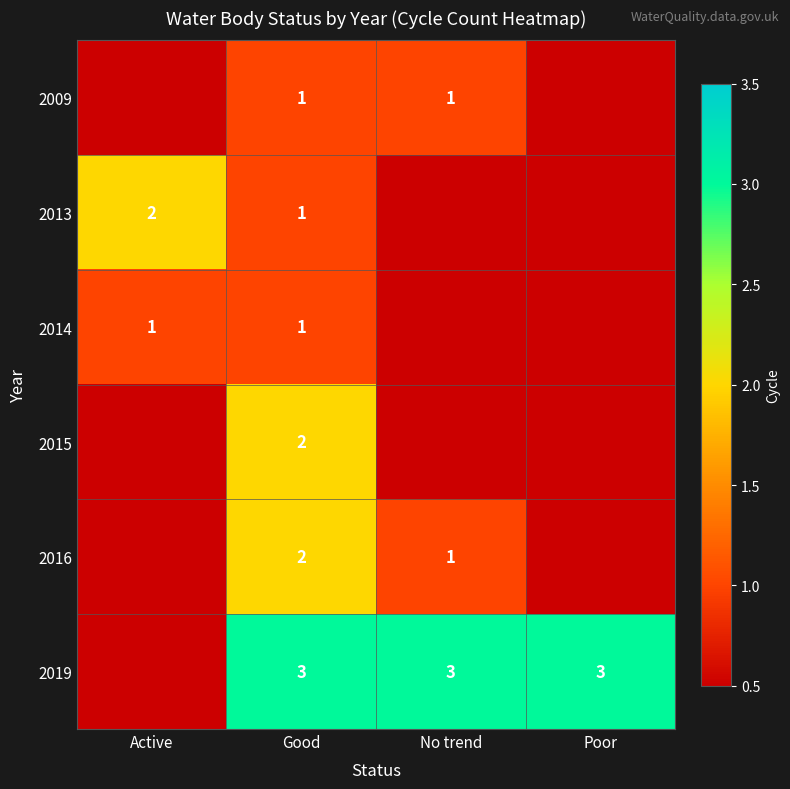

Is it true that 2013 equals 1 at Good?

True